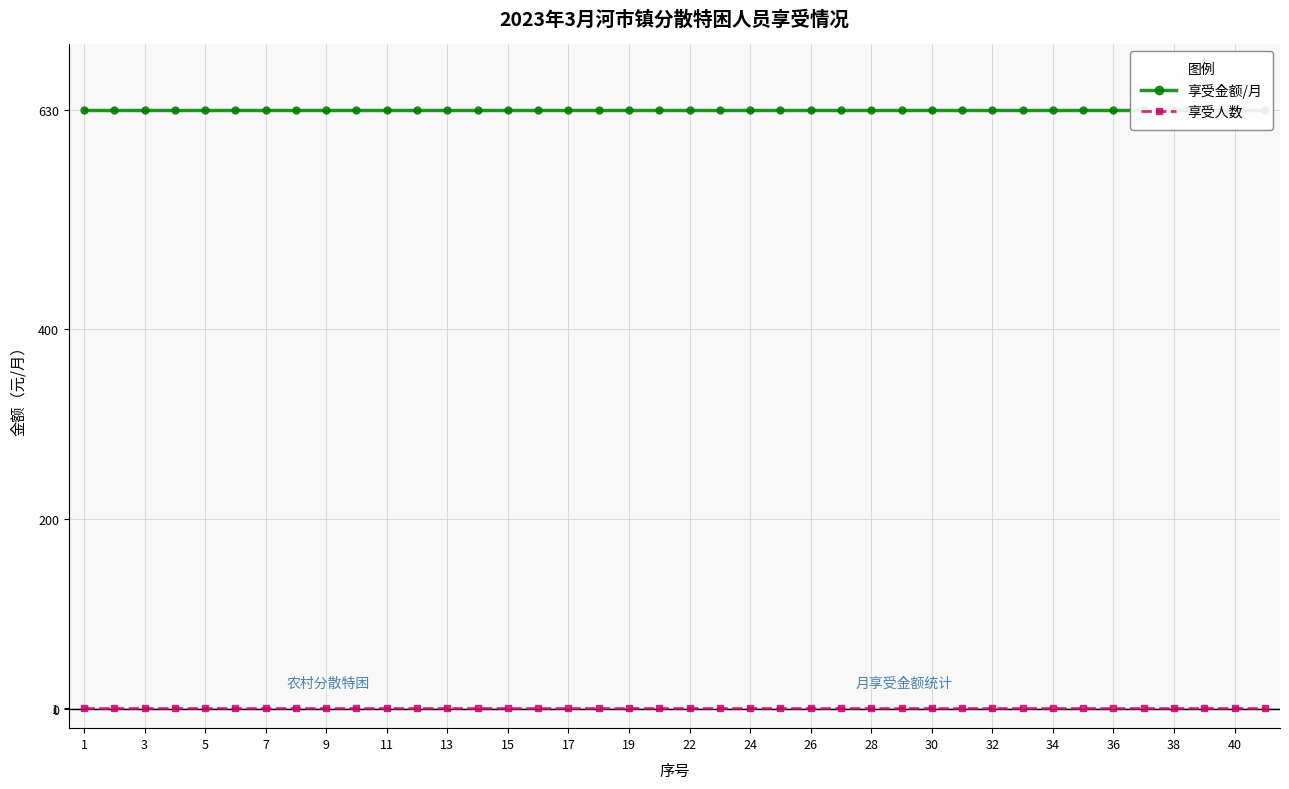

Which series has the widest spread of values?

享受金额/月